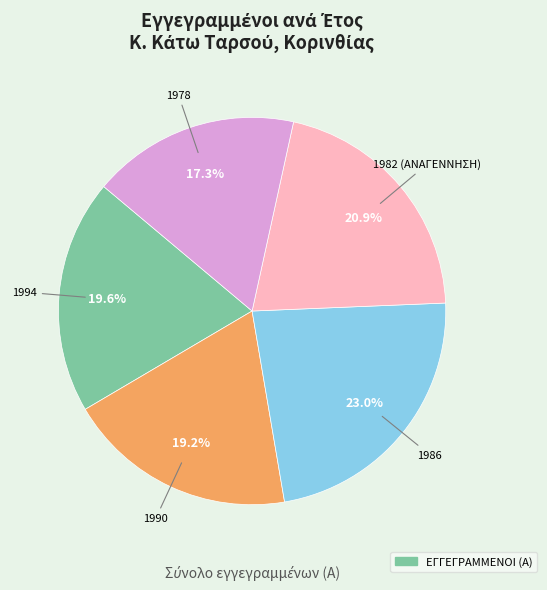

Does any single category account for the majority?

No